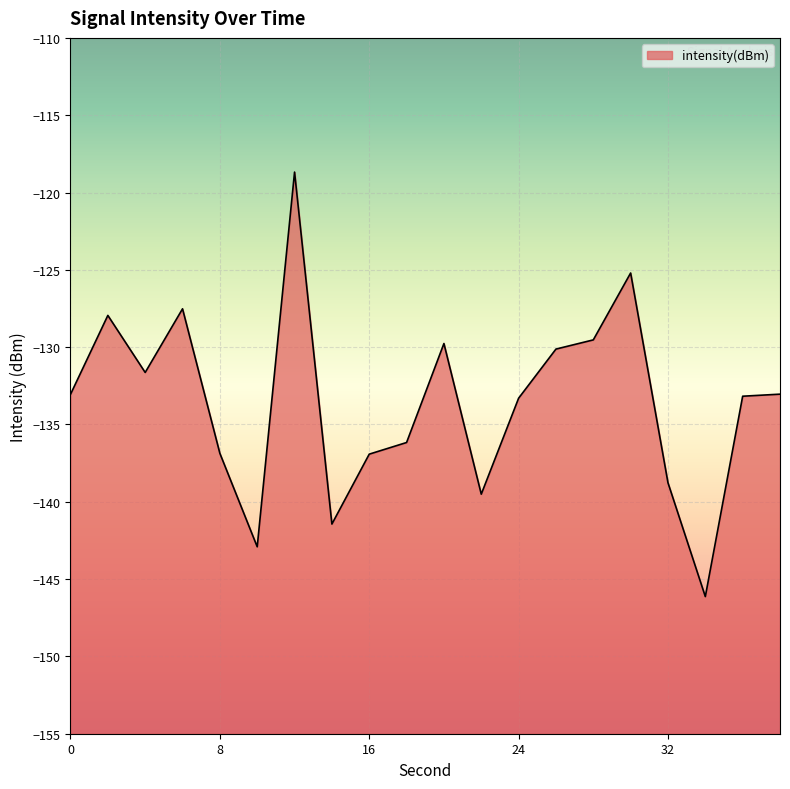

Reading left to right, what are all the values shown in this chart?

-133.1	-127.9	-131.6	-127.5	-136.9	-142.9	-118.7	-141.4	-136.9	-136.2	-129.8	-139.5	-133.3	-130.1	-129.5	-125.2	-138.8	-146.1	-133.2	-133.0